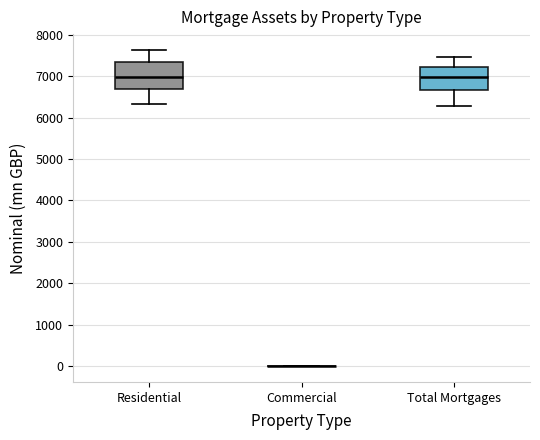

Where is the lower edge of the box for Residential on the y-axis? The values are not printed on the chart, so give them approximately, as read against the axis.

6700